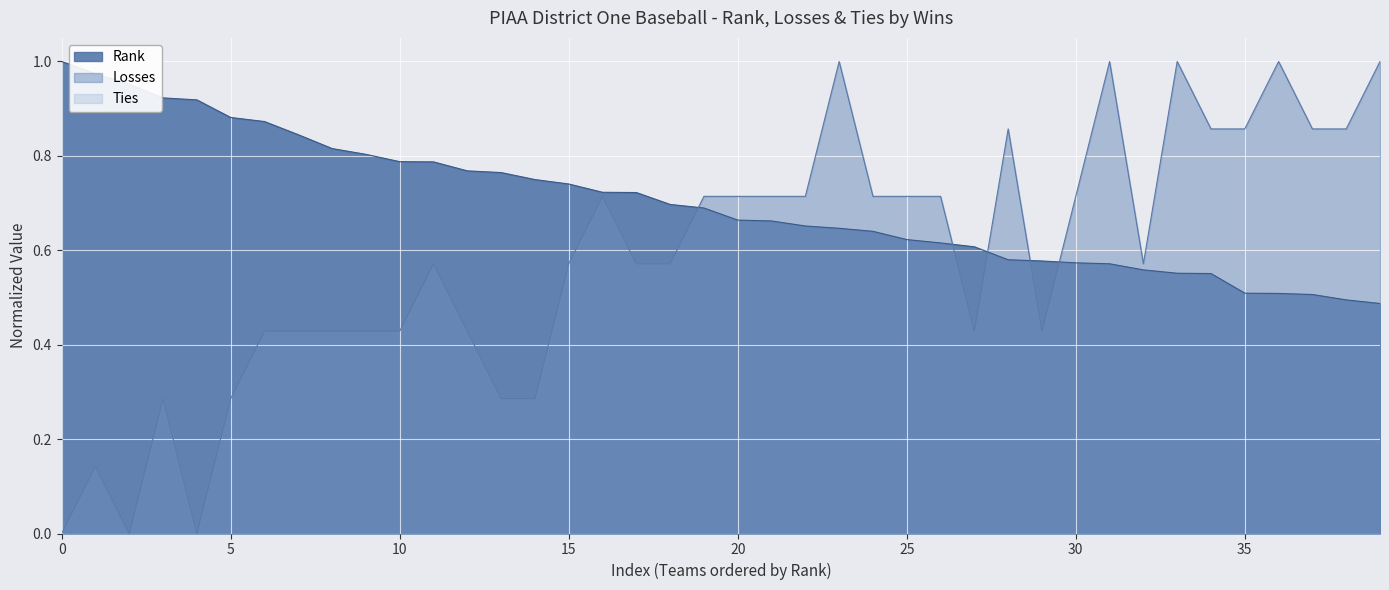

Is it true that Rank equals 0.3 at 25?

False